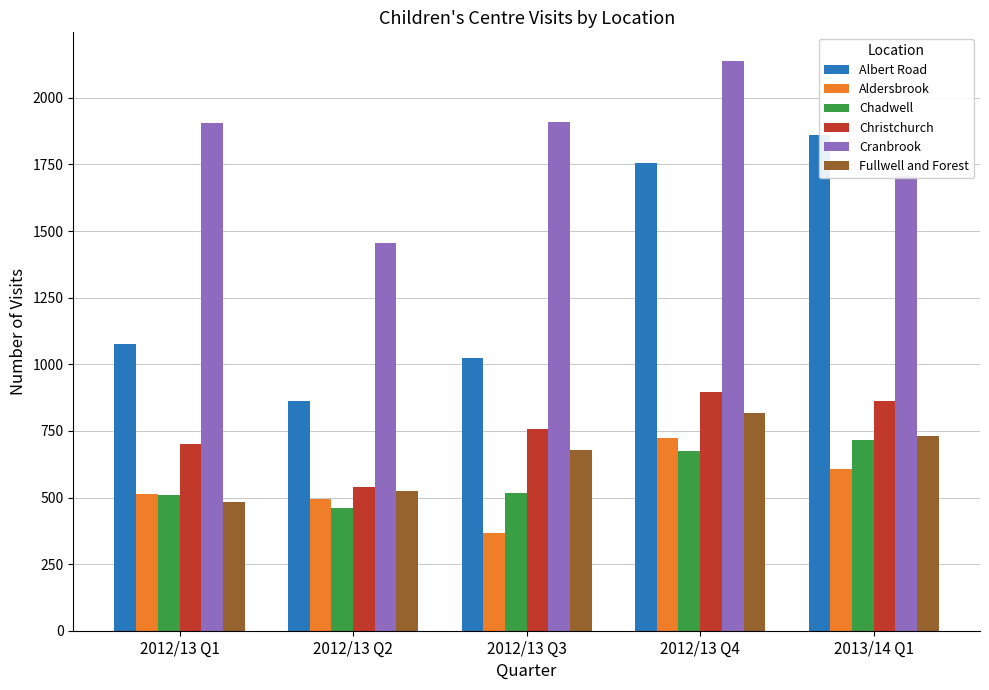

What is the sum of all Fullwell and Forest values?

3236